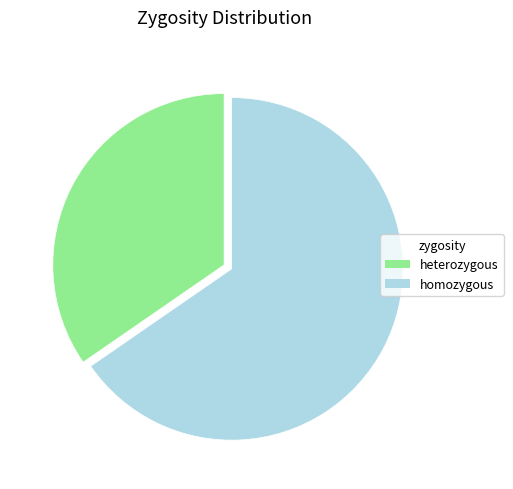

What is the ratio of the value at heterozygous to the value at homozygous?

0.5